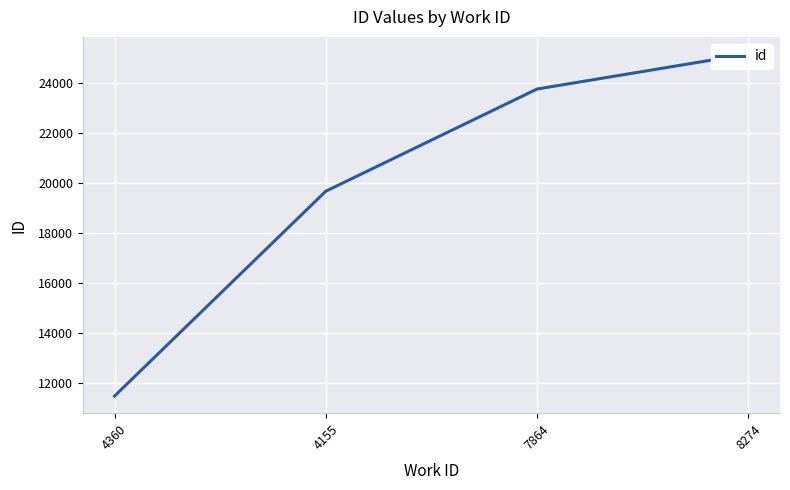

What is the greatest value displayed?

25184